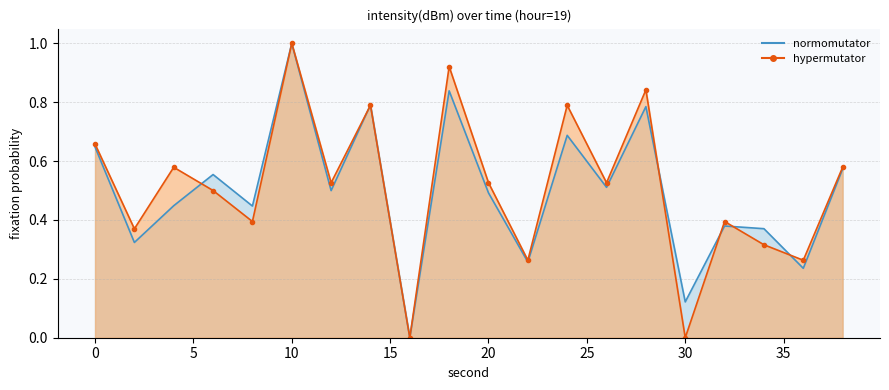

What is the sum of all normomutator values?

10.0